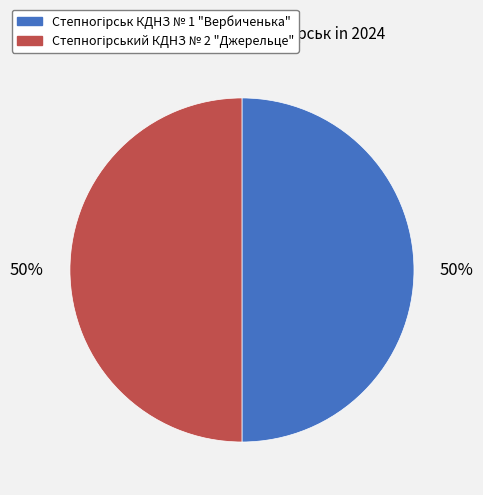

Count the number of slices in the pie.

2